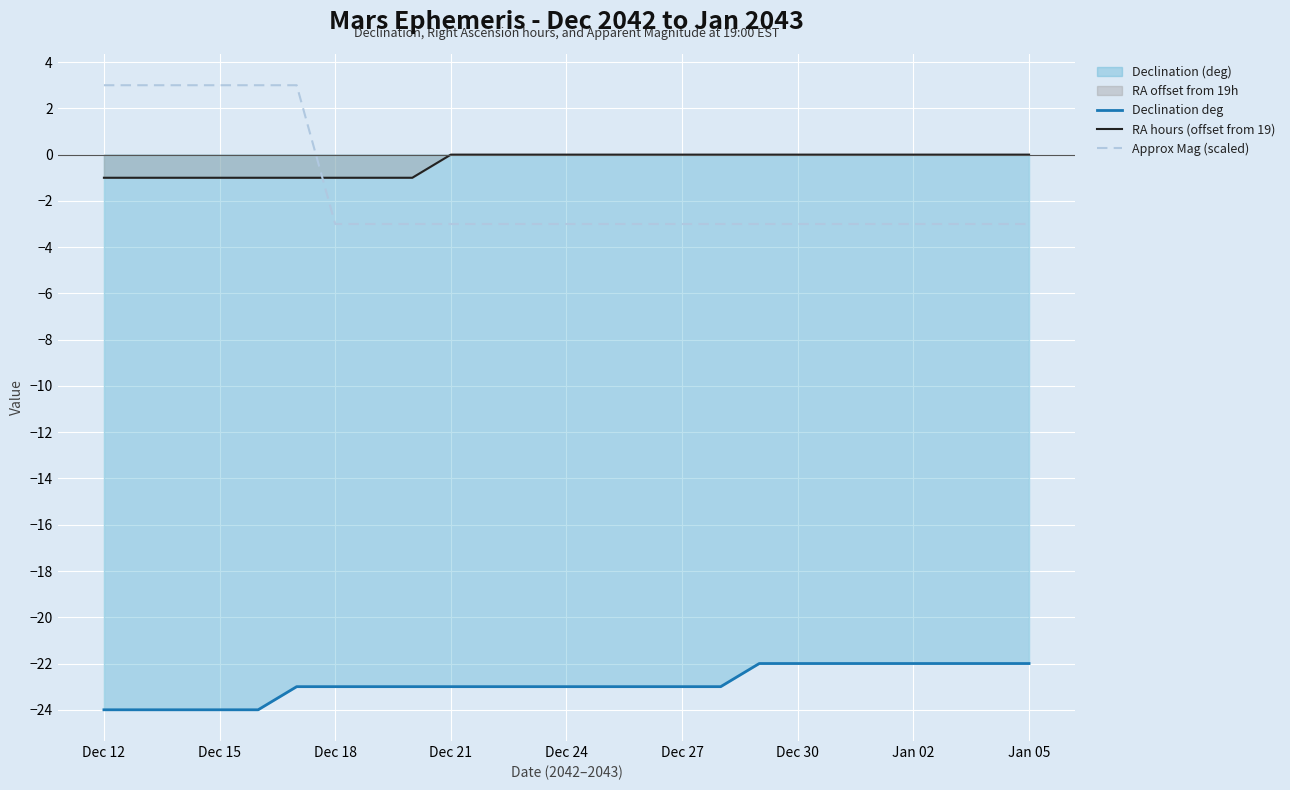

What is the value of the Approx Mag (scaled) point at the 7th from the left?

-3.0